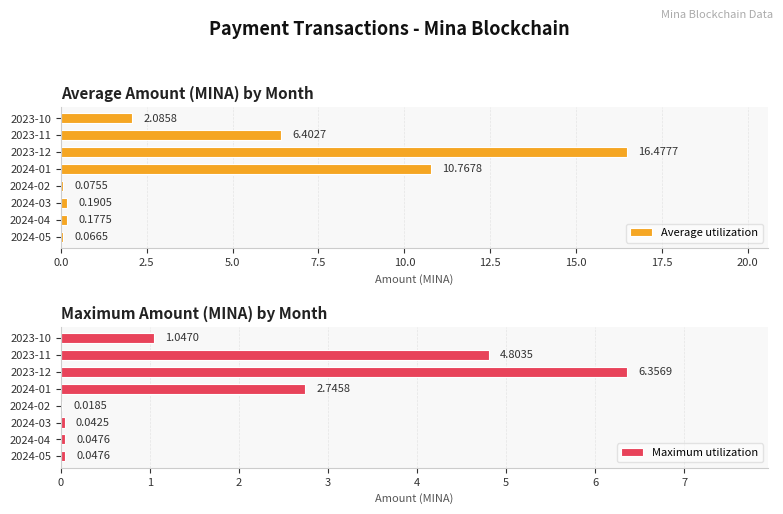

What is the sum of all Average utilization values?

36.2